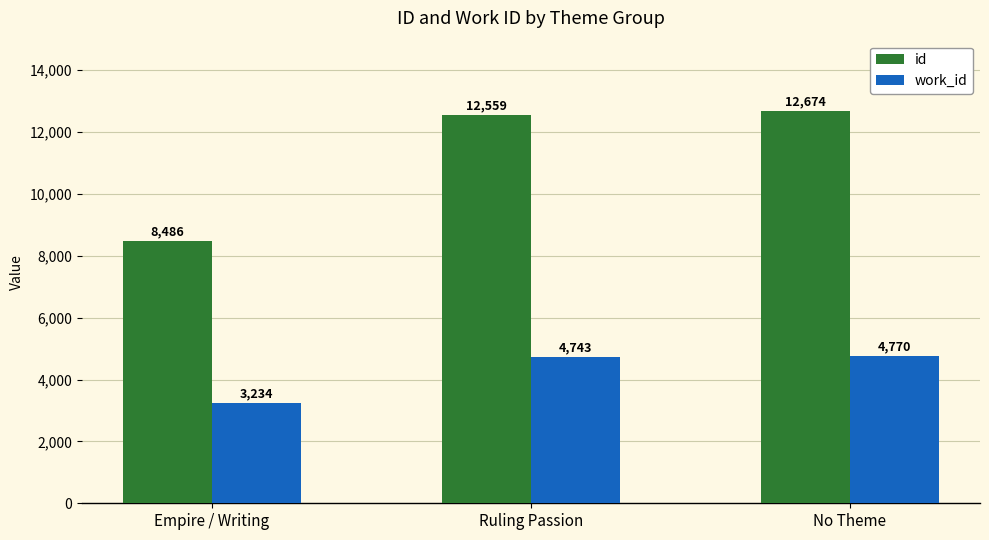

Count the number of data series in this chart.

2